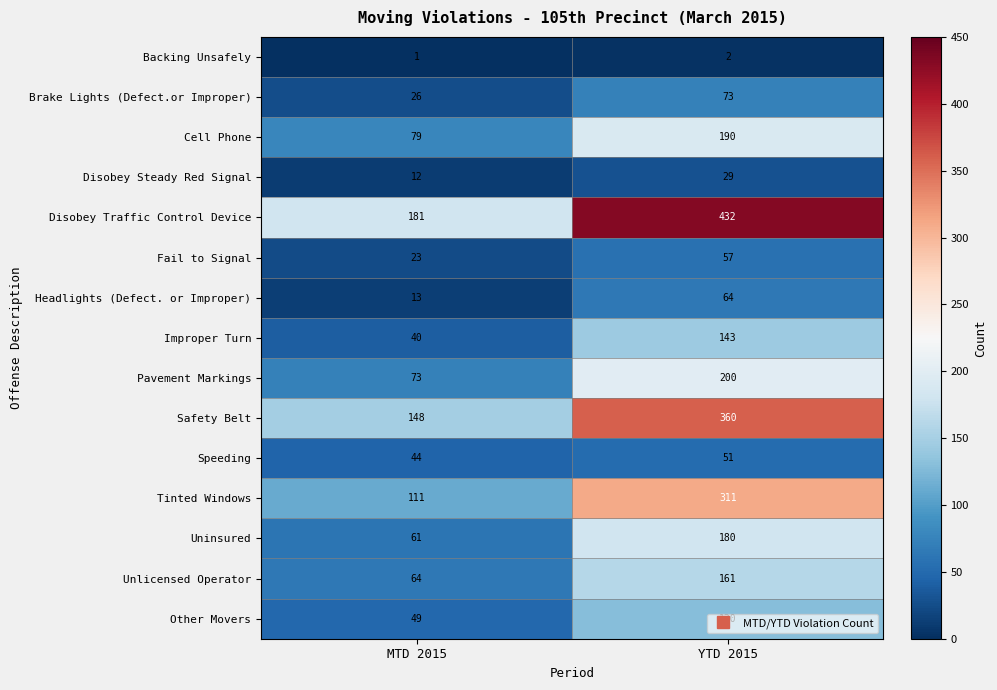

True or false: Disobey Traffic Control Device has a value of 574 at YTD 2015.

False